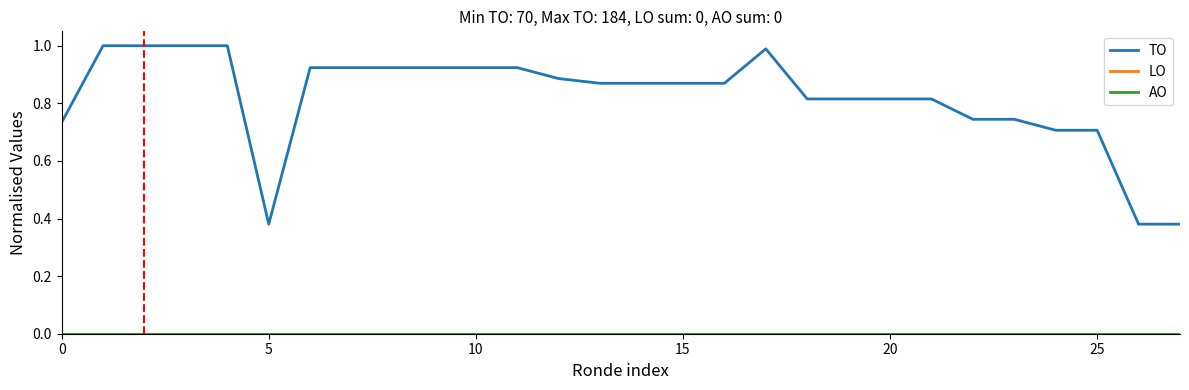

Is this an area chart (filled region under the line)?

No